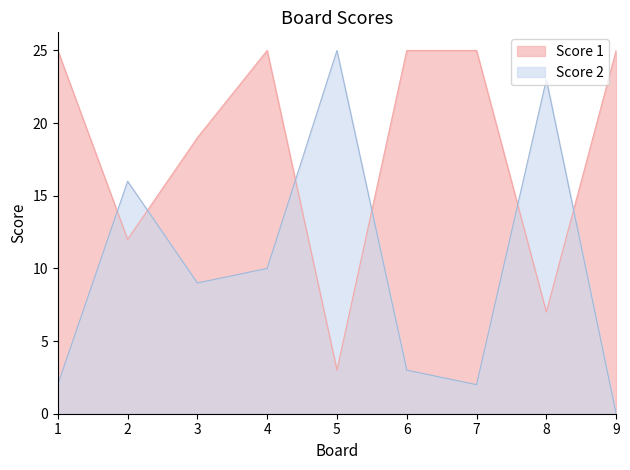

What is the difference between the maximum and minimum values in the Score 1 series?

22